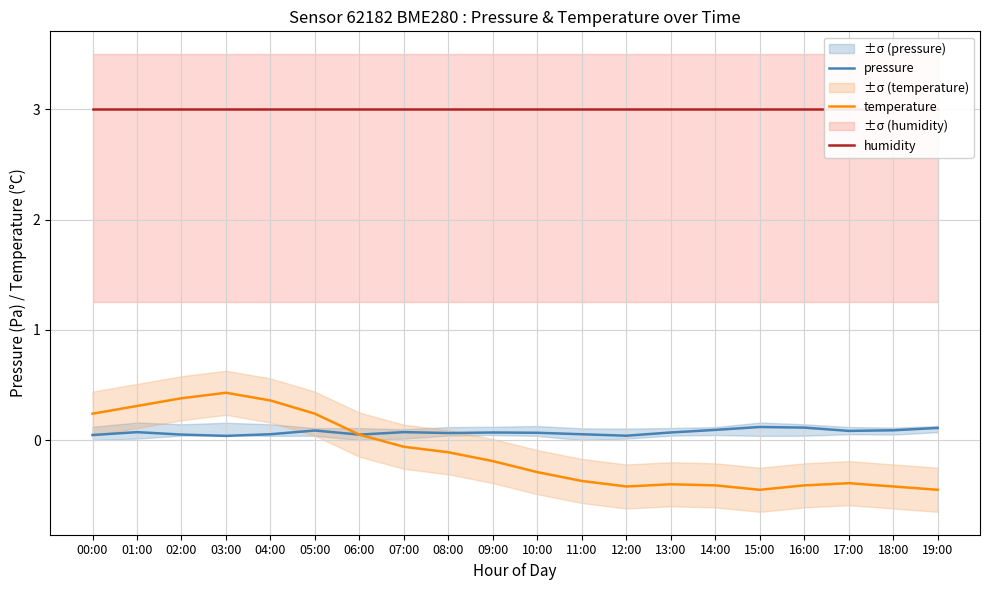

Rank the series by their maximum value, from lowest to highest.

pressure, temperature, humidity